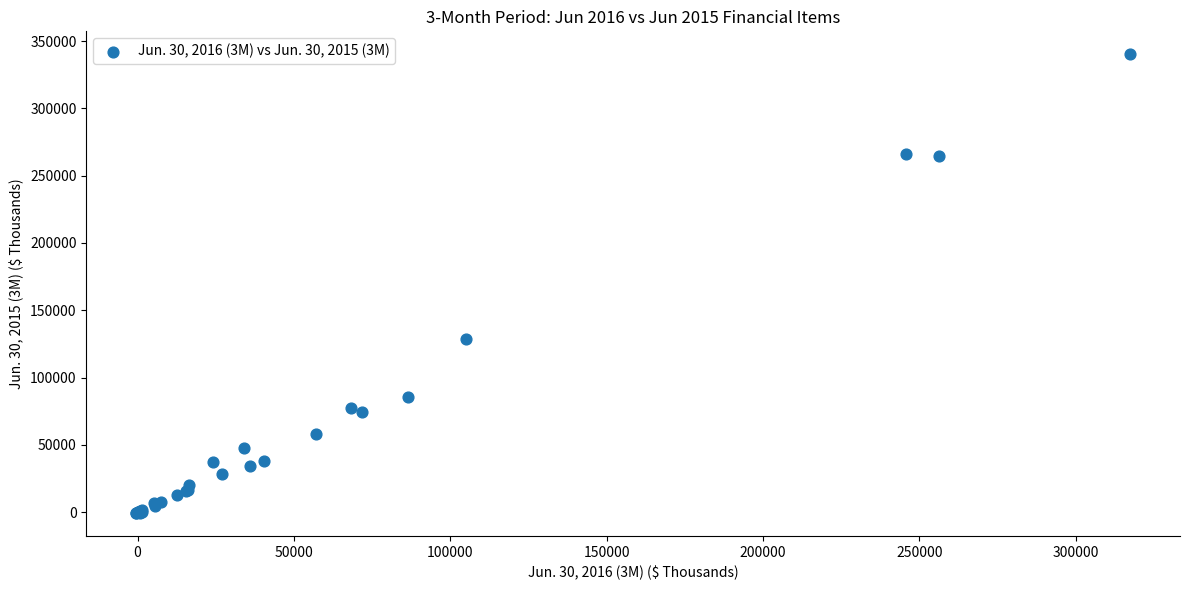

What Y value in the scatter plot is closest to 169717?

128357